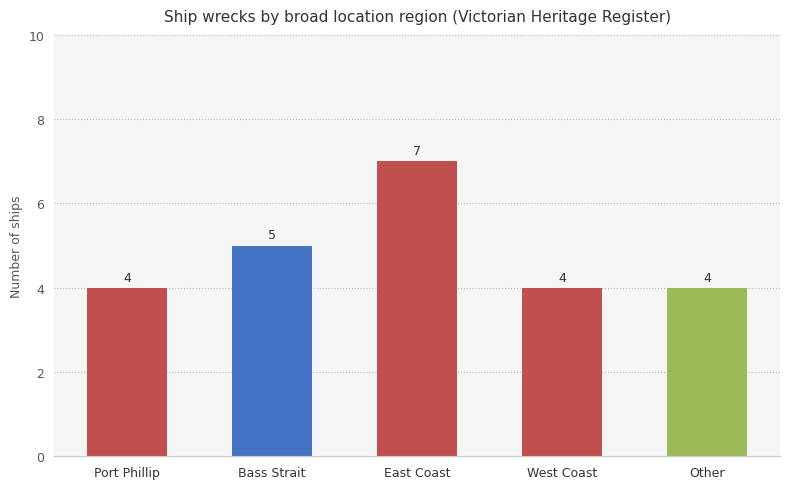

What is the greatest value displayed?

7